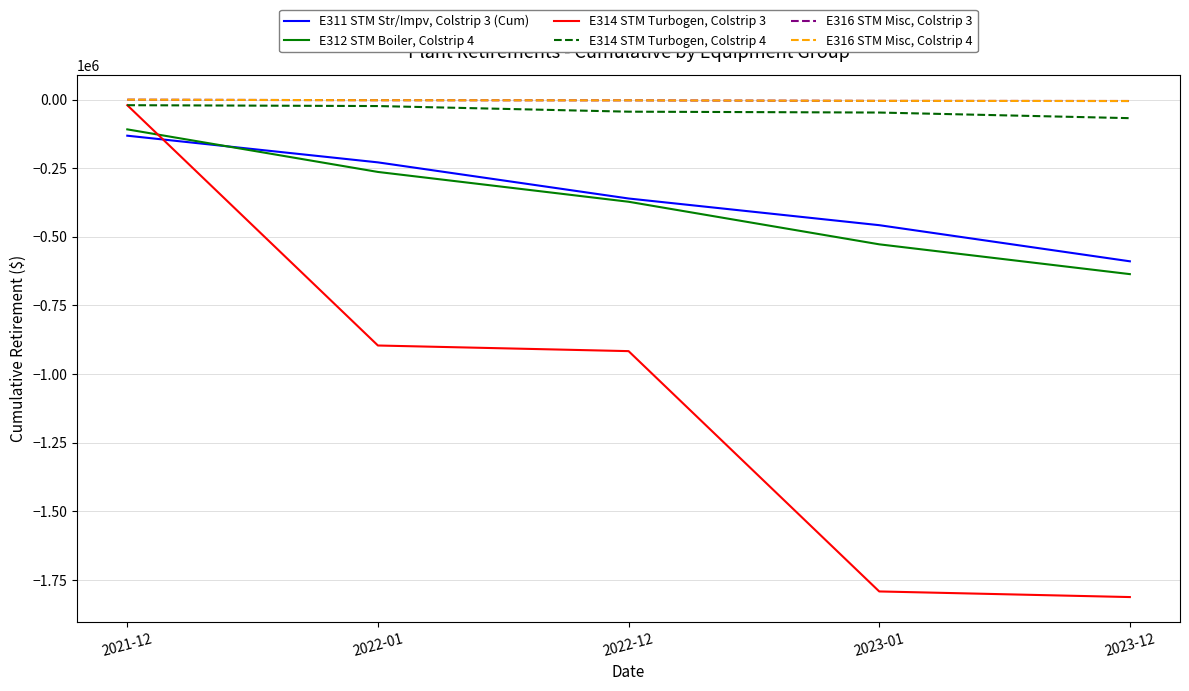

Rank the categories by E312 STM Boiler, Colstrip 4 value from lowest to highest.

2023-12, 2023-01, 2022-12, 2022-01, 2021-12